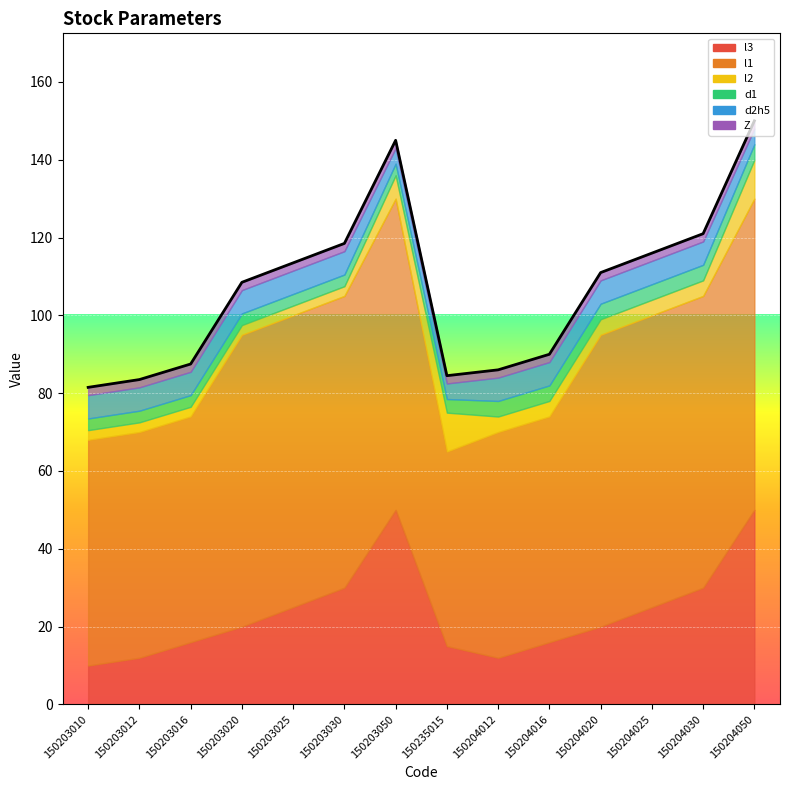

Between 150203016 and 150204030, which series saw the biggest shift?

l1